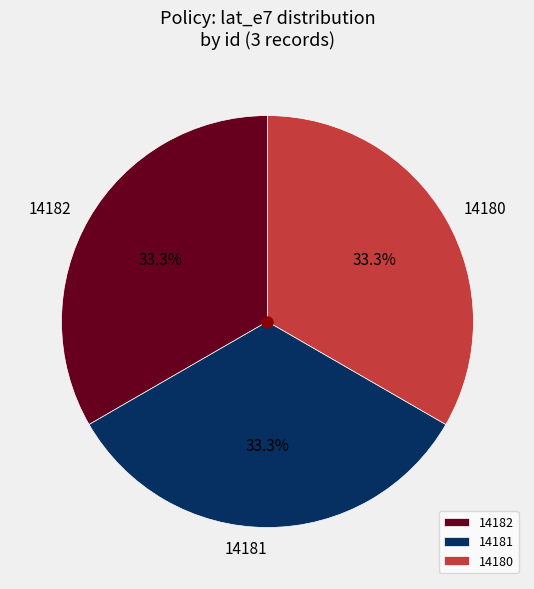

Does 14181 account for over 50% of the chart?

No